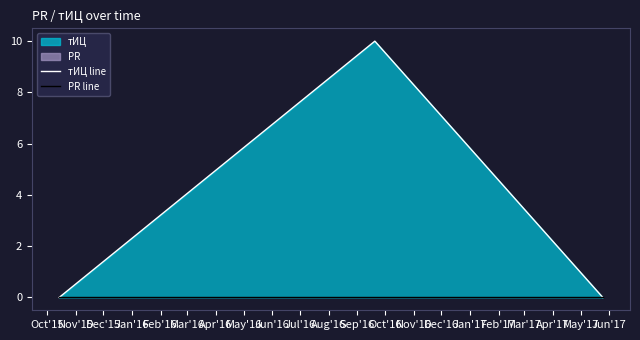

Count the тИЦ line values in the range 0 to 10.

3